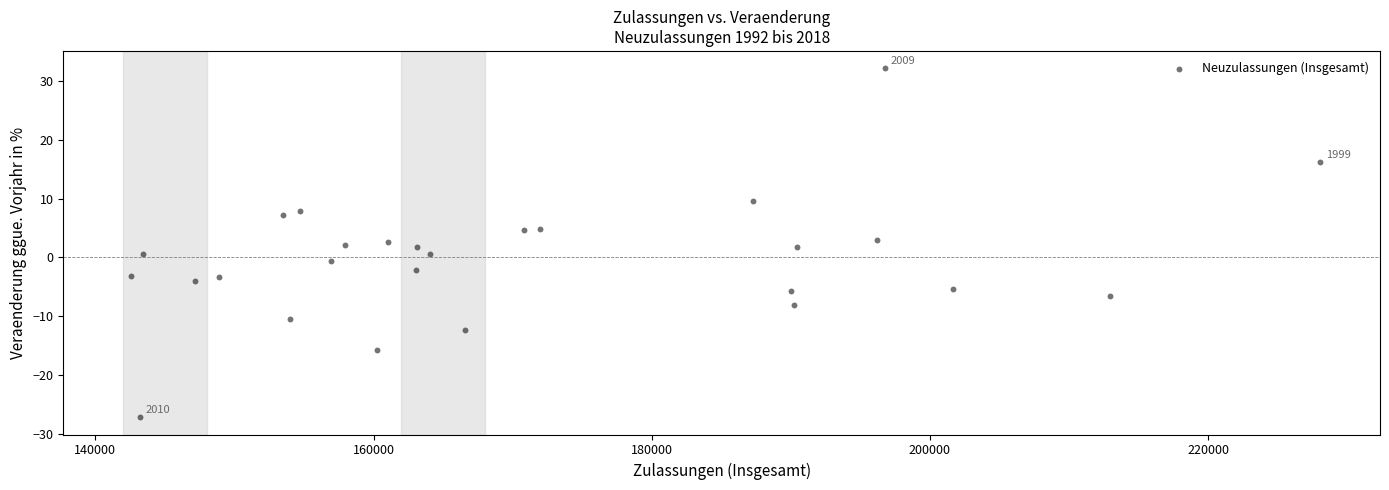

What is the range of X values (max minus min)?

85481.0